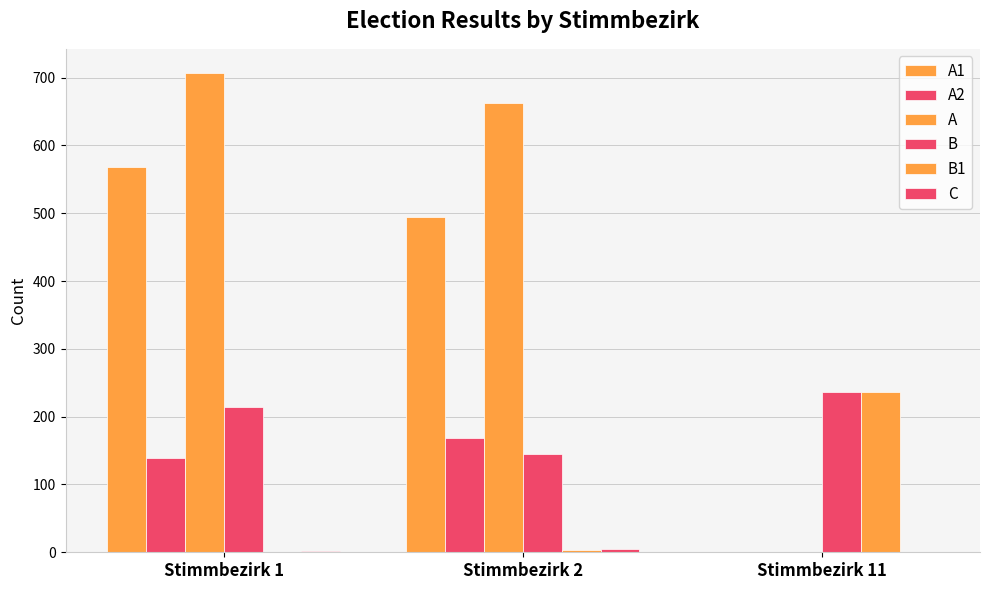

What is the difference between the maximum and second lowest values in the A series?

44